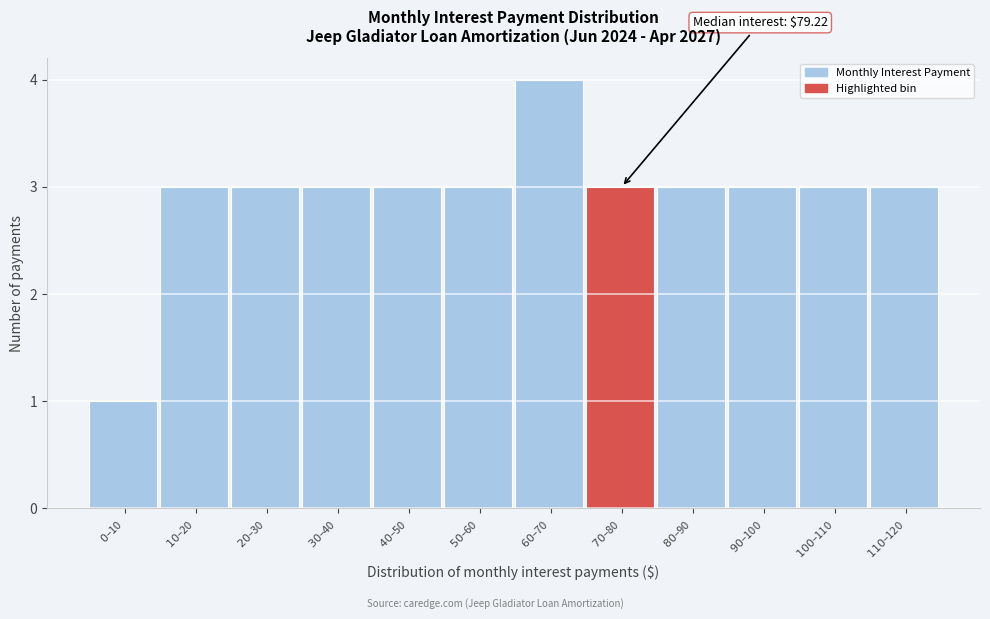

Reading left to right, transcribe all the data shown in this chart.

1	3	3	3	3	3	4	3	3	3	3	3